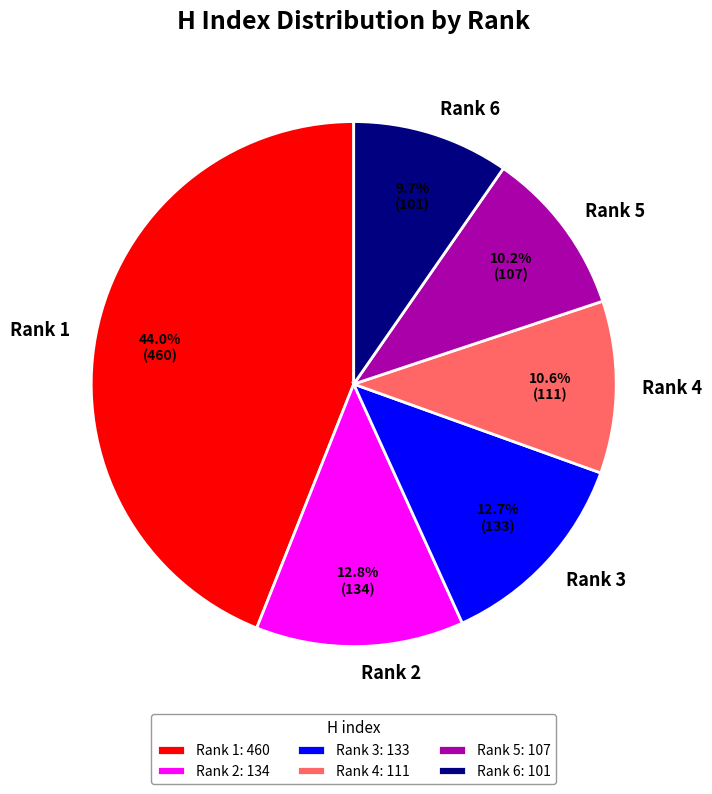

Which category has the smallest portion of the pie?

Rank 6